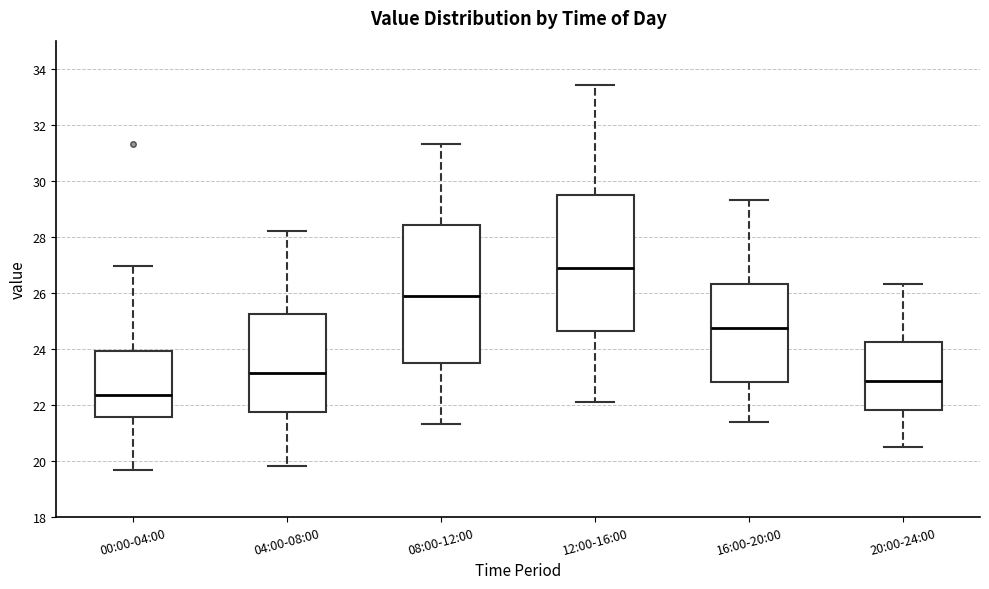

Reading left to right, read every box against the y-axis: the position of its median line, the range the box covers, and the ends of its whiskers. The values are not printed on the chart, so give them approximately, as read against the axis.

00:00-04:00: median 22.4, box 21.6 to 24.0, whiskers 19.6 to 27.0
04:00-08:00: median 23.2, box 21.8 to 25.2, whiskers 19.8 to 28.2
08:00-12:00: median 26.0, box 23.6 to 28.4, whiskers 21.4 to 31.4
12:00-16:00: median 27.0, box 24.6 to 29.6, whiskers 22.2 to 33.4
16:00-20:00: median 24.8, box 22.8 to 26.4, whiskers 21.4 to 29.4
20:00-24:00: median 22.8, box 21.8 to 24.2, whiskers 20.6 to 26.4